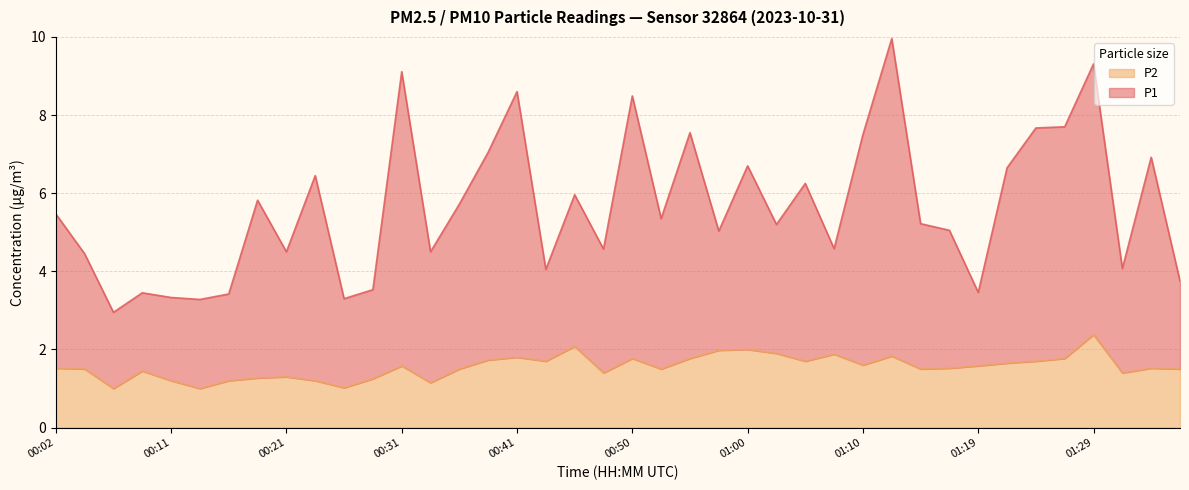

How many data points does each series have?

40